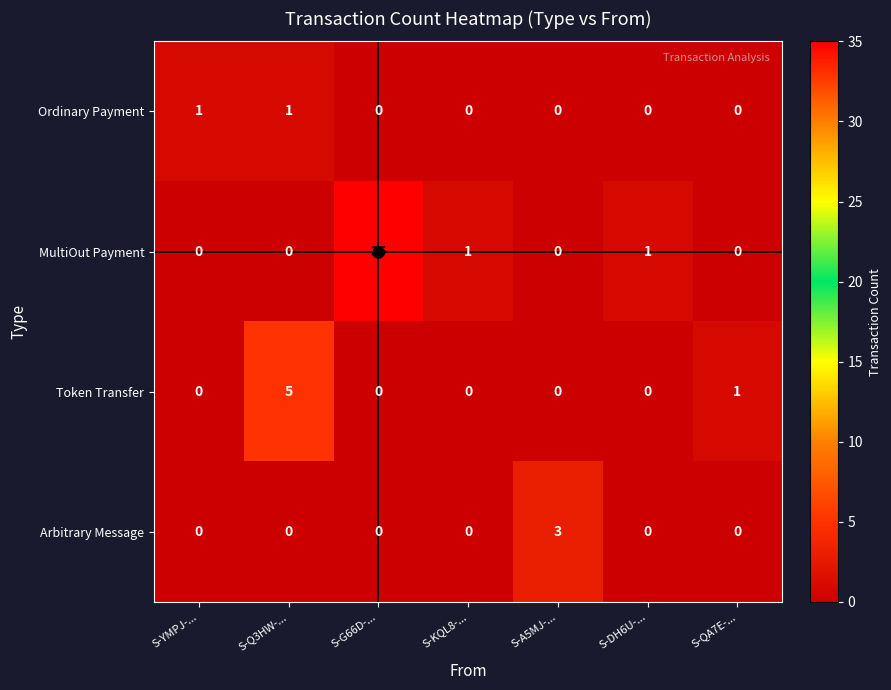

What is the maximum value shown in the chart?

35